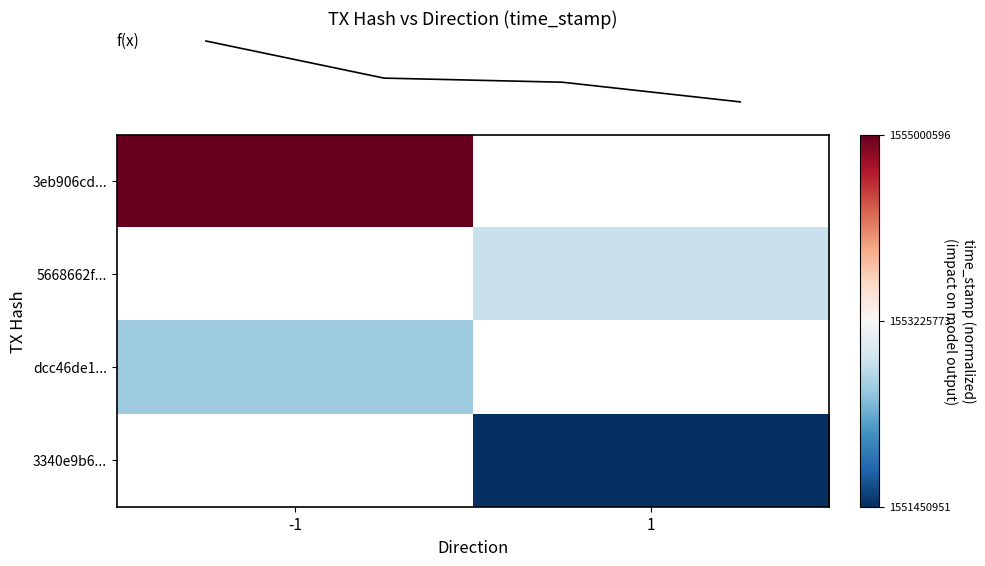

Which has a higher value, 1 or -1?

-1